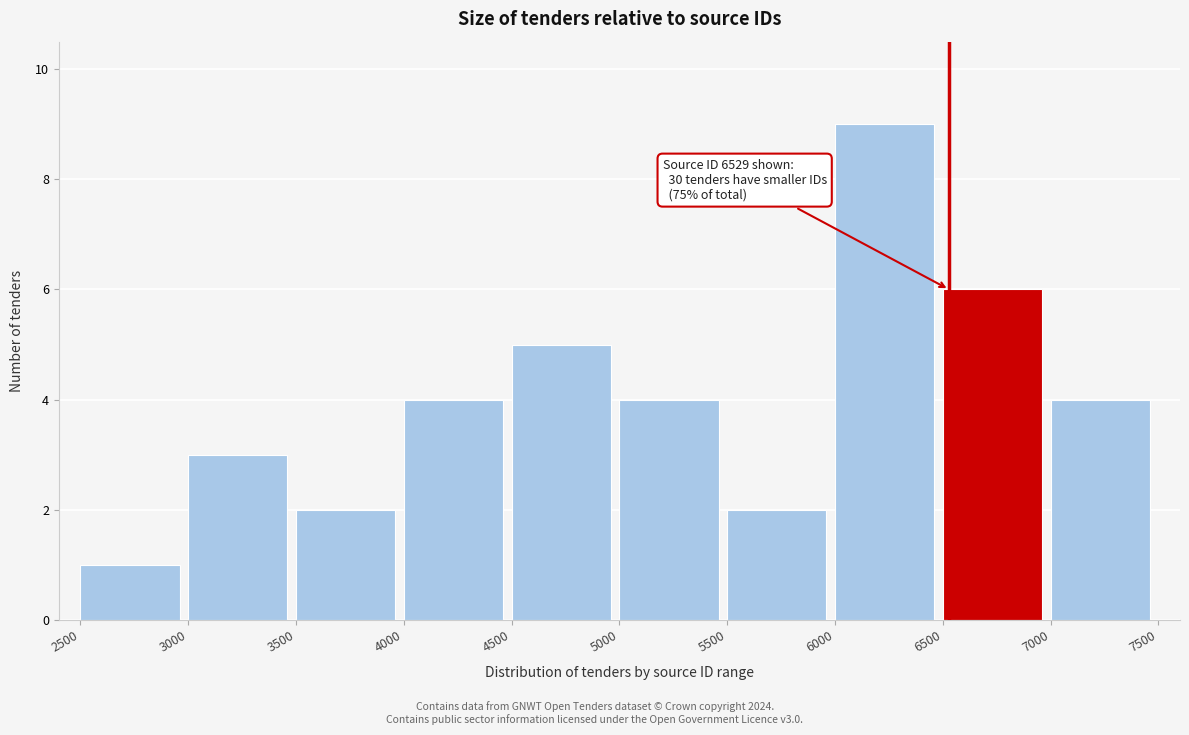

Over which range of the x-axis is the bar tallest?

6000 to 6500